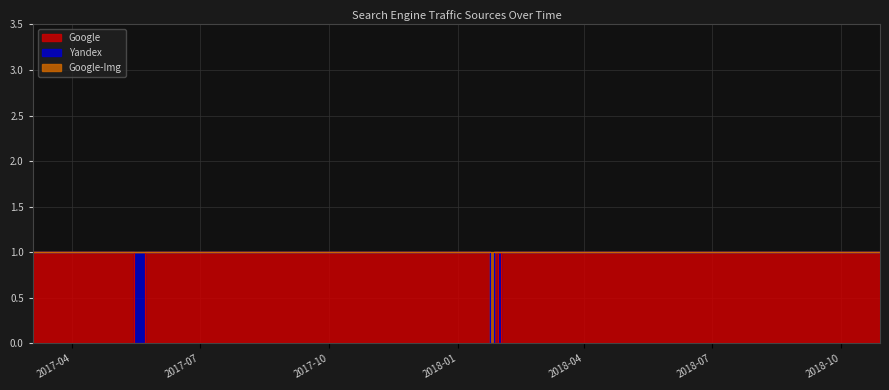

At which category does Google-Img reach its first local valley?

2018-01-24